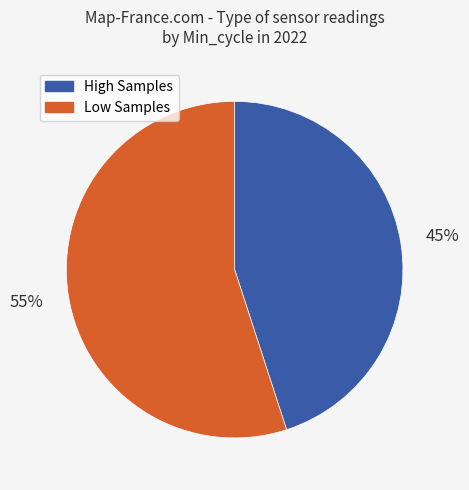

Does any single category account for the majority?

Yes